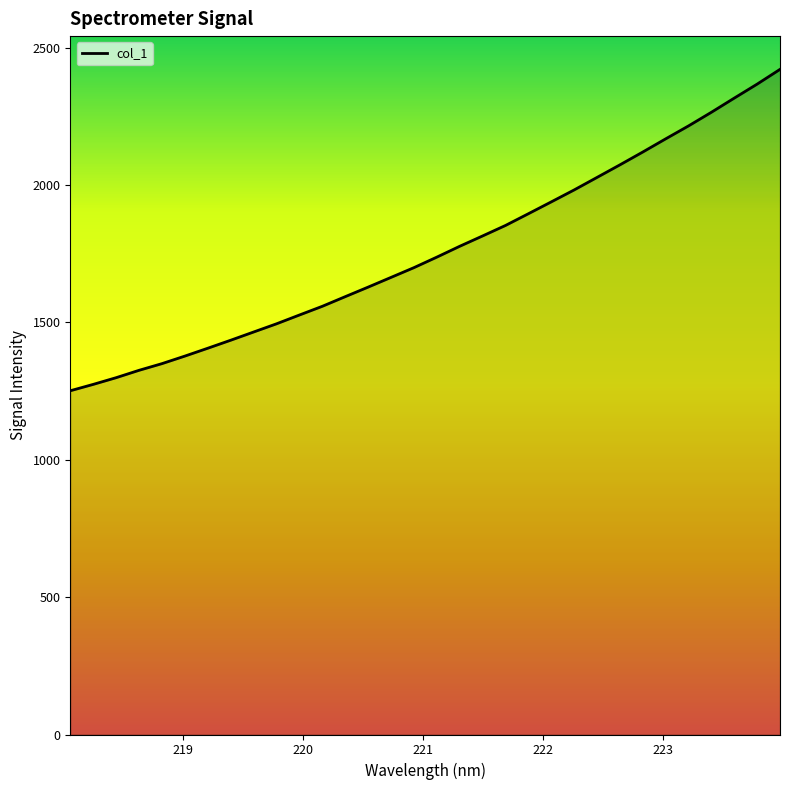

What is the maximum value shown in the chart?

2420.9